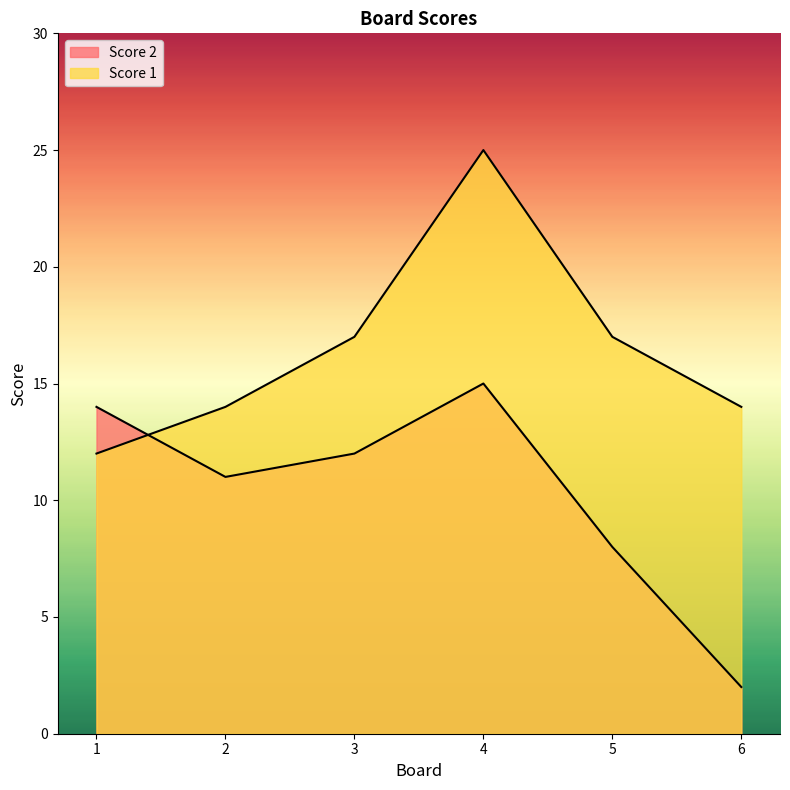

Reading left to right, list all the values displayed in this chart.

Score 2: 1=14	2=11	3=12	4=15	5=8	6=2
Score 1: 1=12	2=14	3=17	4=25	5=17	6=14